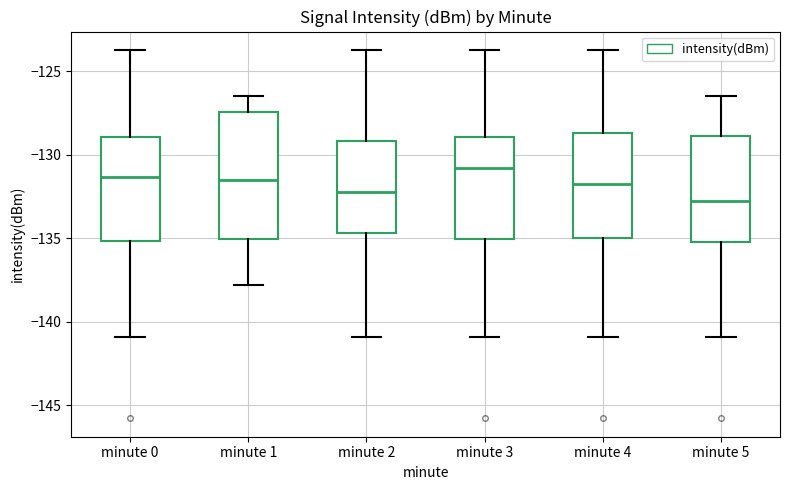

Reading left to right, read every box against the y-axis: the position of its median line, the range the box covers, and the ends of its whiskers. The values are not printed on the chart, so give them approximately, as read against the axis.

minute 0: median -131.5, box -135.0 to -129.0, whiskers -141.0 to -123.5
minute 1: median -131.5, box -135.0 to -127.5, whiskers -138.0 to -126.5
minute 2: median -132.0, box -134.5 to -129.0, whiskers -141.0 to -123.5
minute 3: median -131.0, box -135.0 to -129.0, whiskers -141.0 to -123.5
minute 4: median -132.0, box -135.0 to -128.5, whiskers -141.0 to -123.5
minute 5: median -132.5, box -135.0 to -129.0, whiskers -141.0 to -126.5